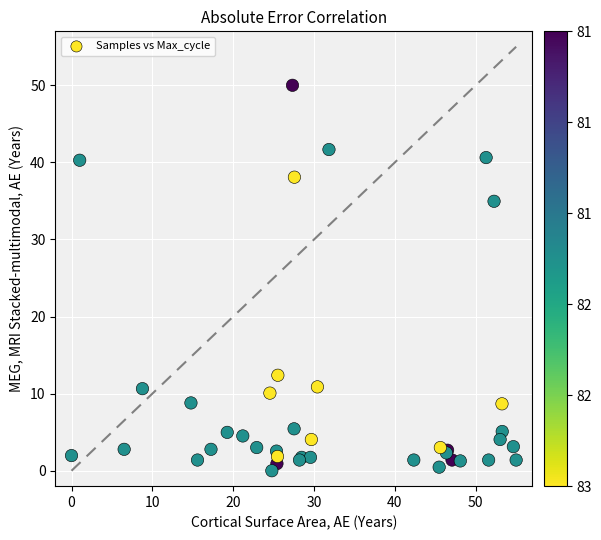

What Y value in the scatter plot is closest to 25?

35.0